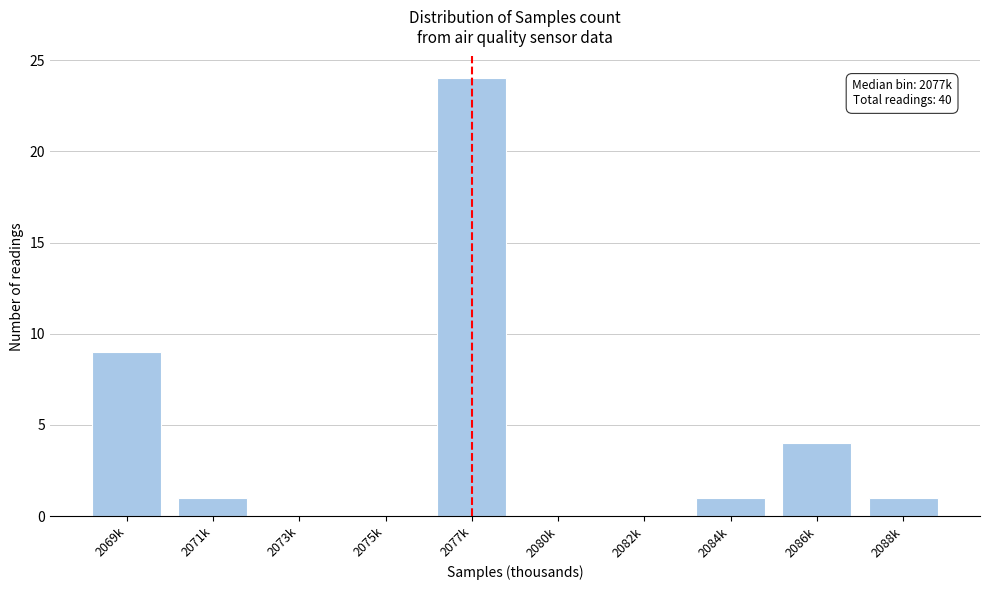

Reading right to left, transcribe all the data shown in this chart.

2088k=1	2086k=4	2084k=1	2082k=0	2080k=0	2077k=24	2075k=0	2073k=0	2071k=1	2069k=9